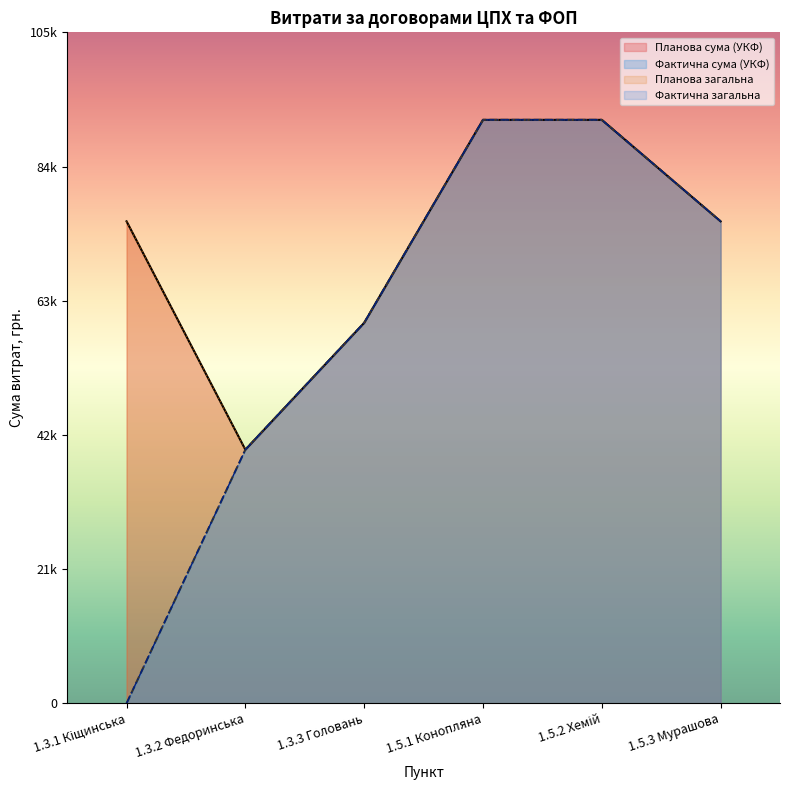

True or false: Фактична загальна and Планова сума (УКФ) cross at least once.

False